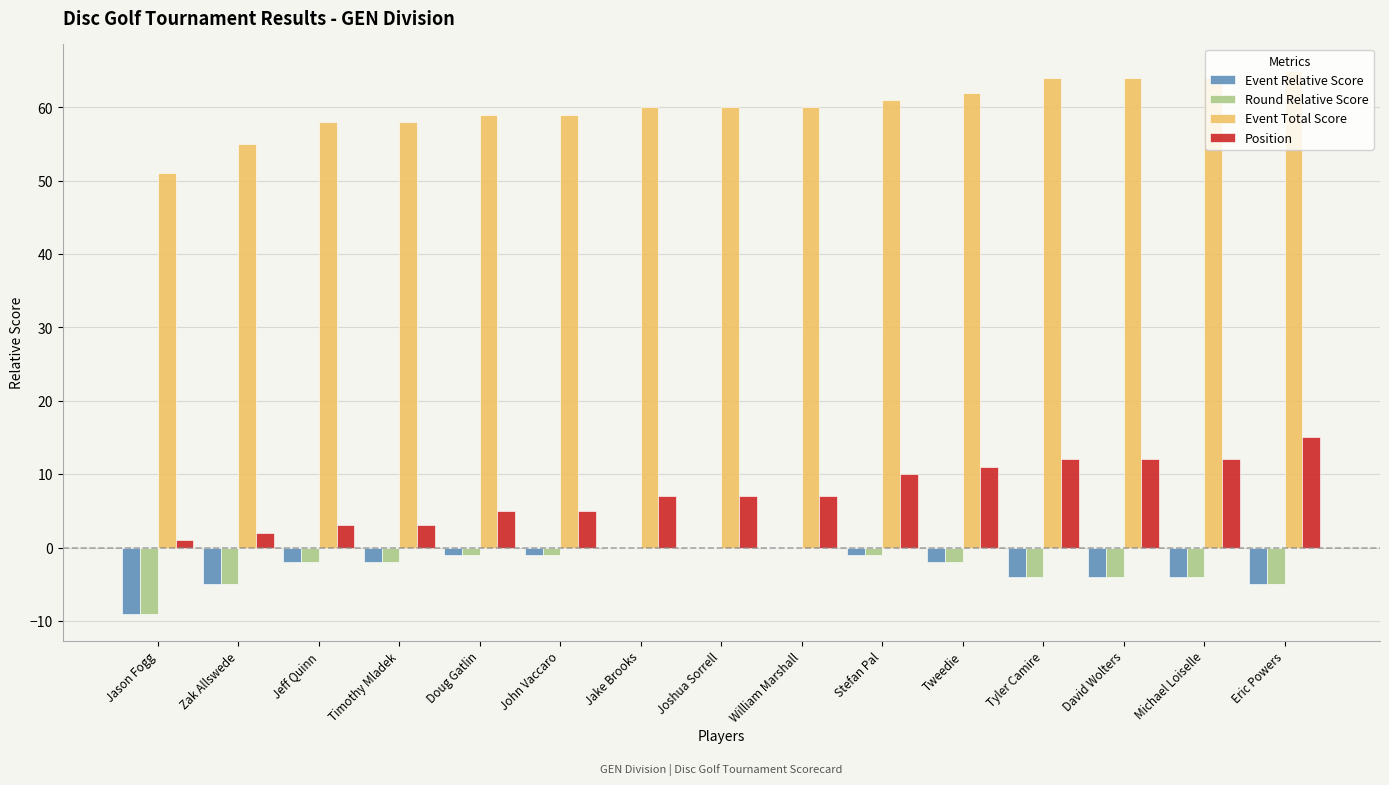

Count the number of categories in the chart.

15